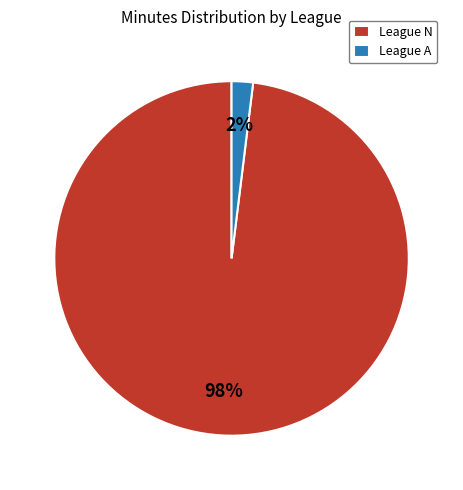

True or false: League N accounts for 93% of the total.

False